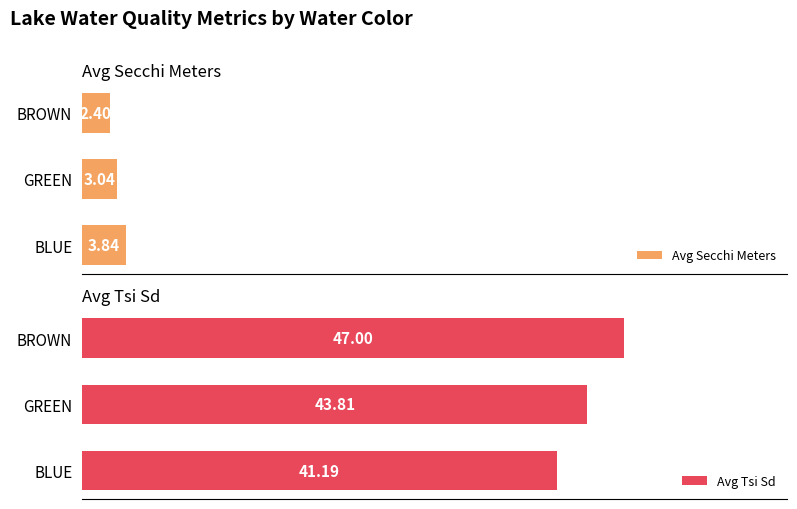

List the labels in order of Avg Secchi Meters value, largest first.

BLUE, GREEN, BROWN